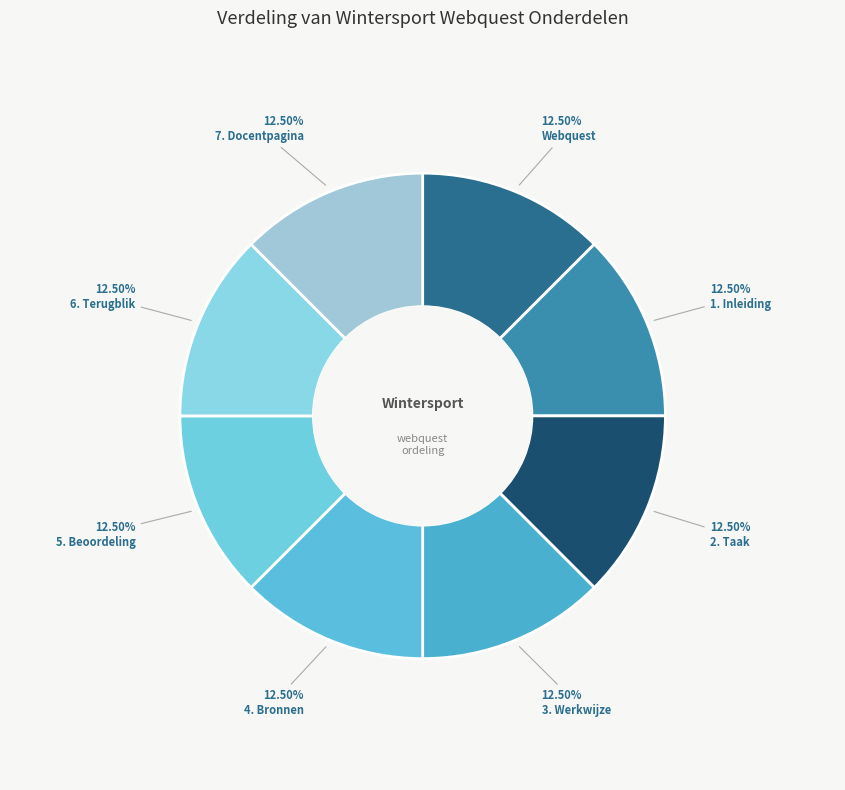

Which slice is the smallest?

Webquest